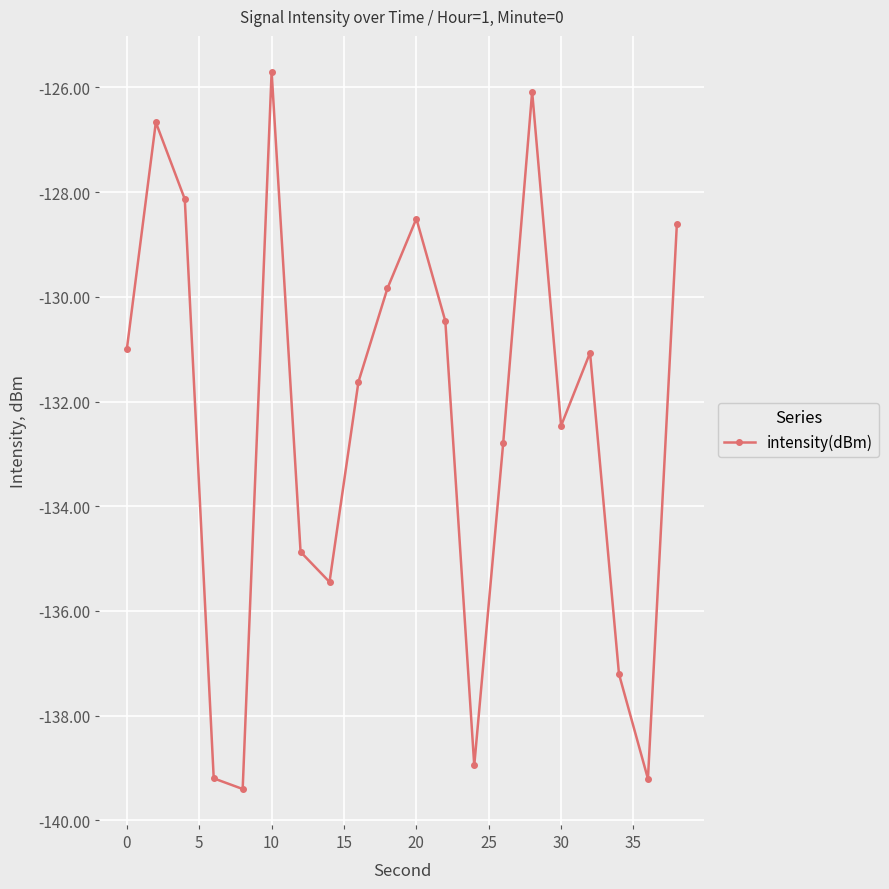

What is the maximum value shown in the chart?

-125.7